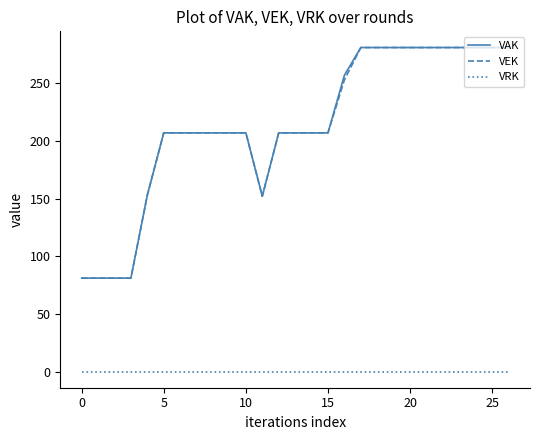

What is the greatest value displayed?

281